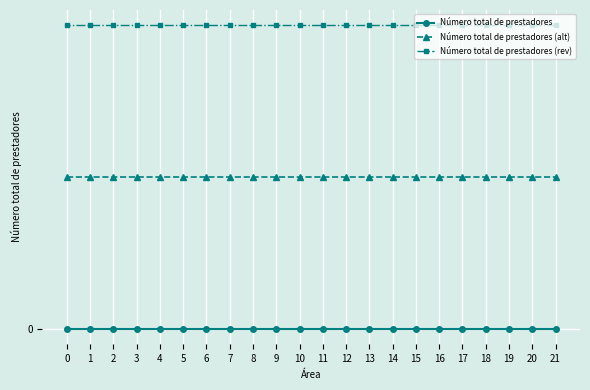

Which series has the largest total across all categories?

Número total de prestadores (rev)